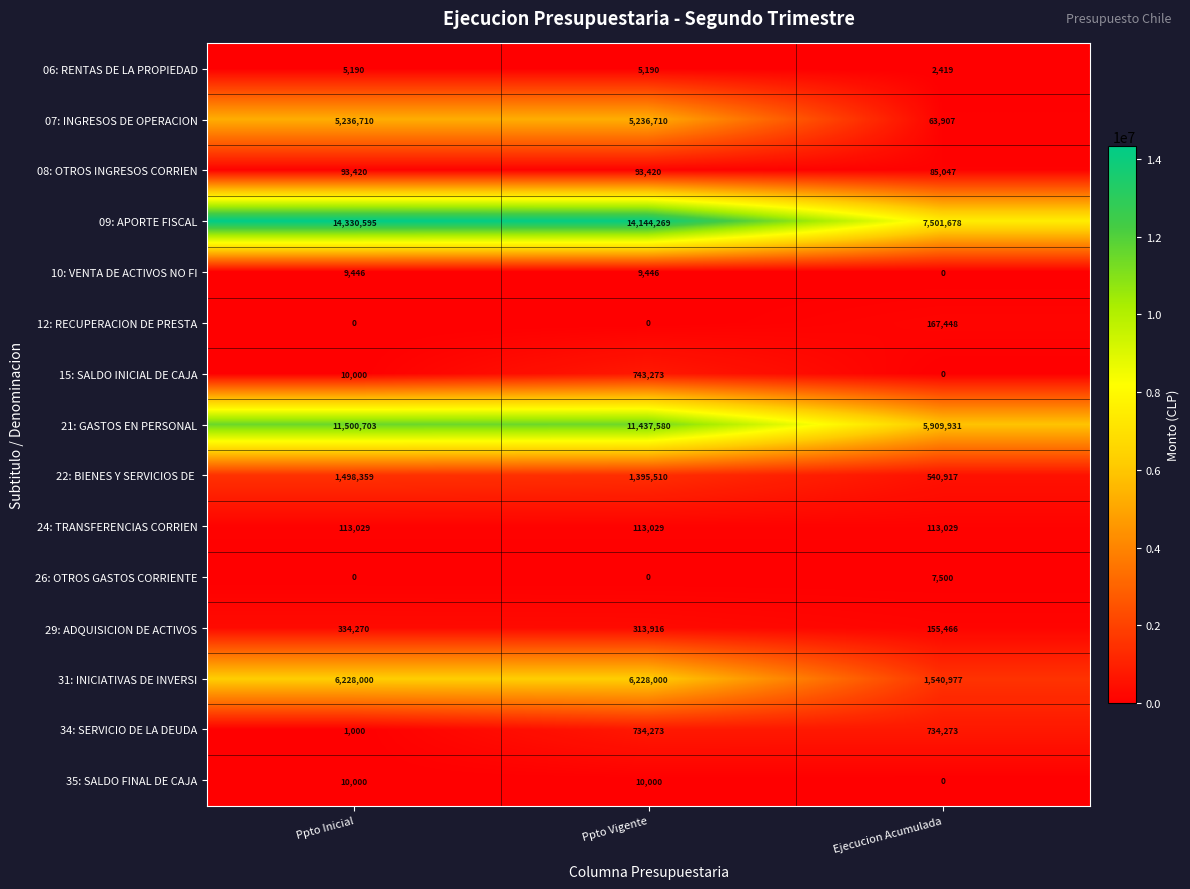

At how many categories does at least one series exceed 743713?

3